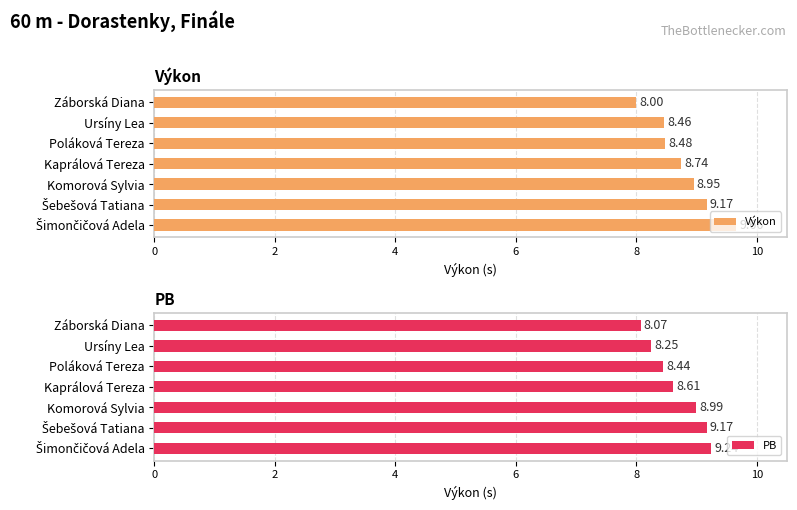

What is the difference between the second highest and minimum values in the Výkon series?

1.2